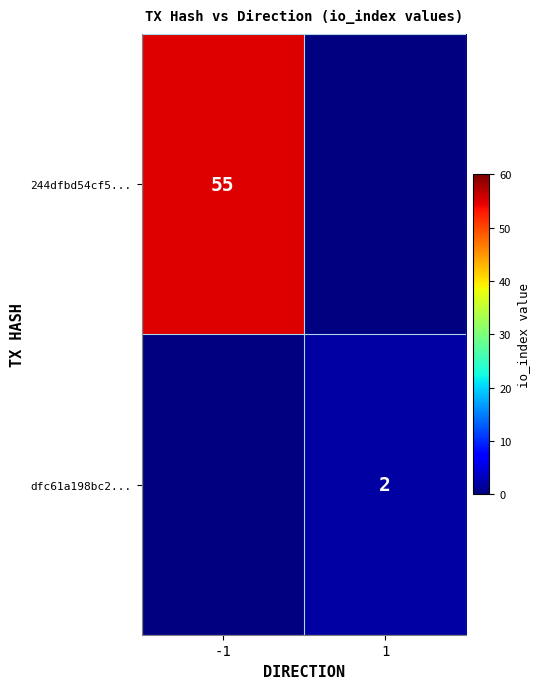

Is it true that dfc61a198bc2... equals 1 at 1?

False